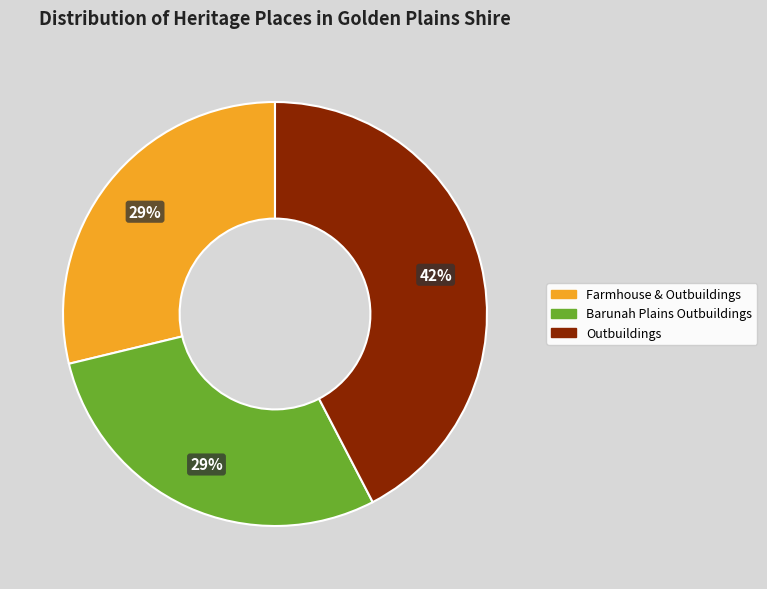

How many slices are in this pie chart?

3